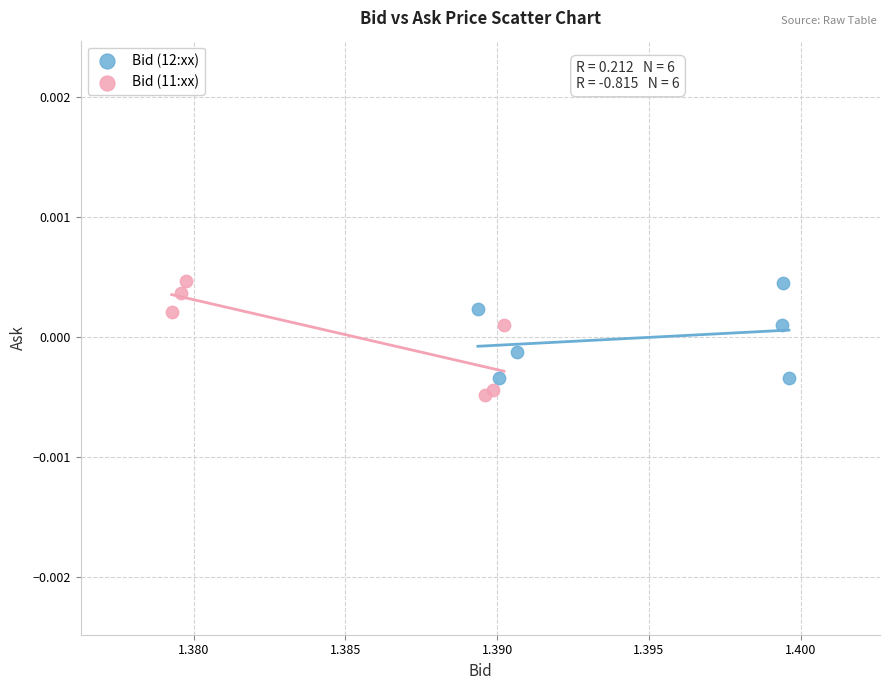

Which series contains the lowest Y value?

Bid (11:xx)